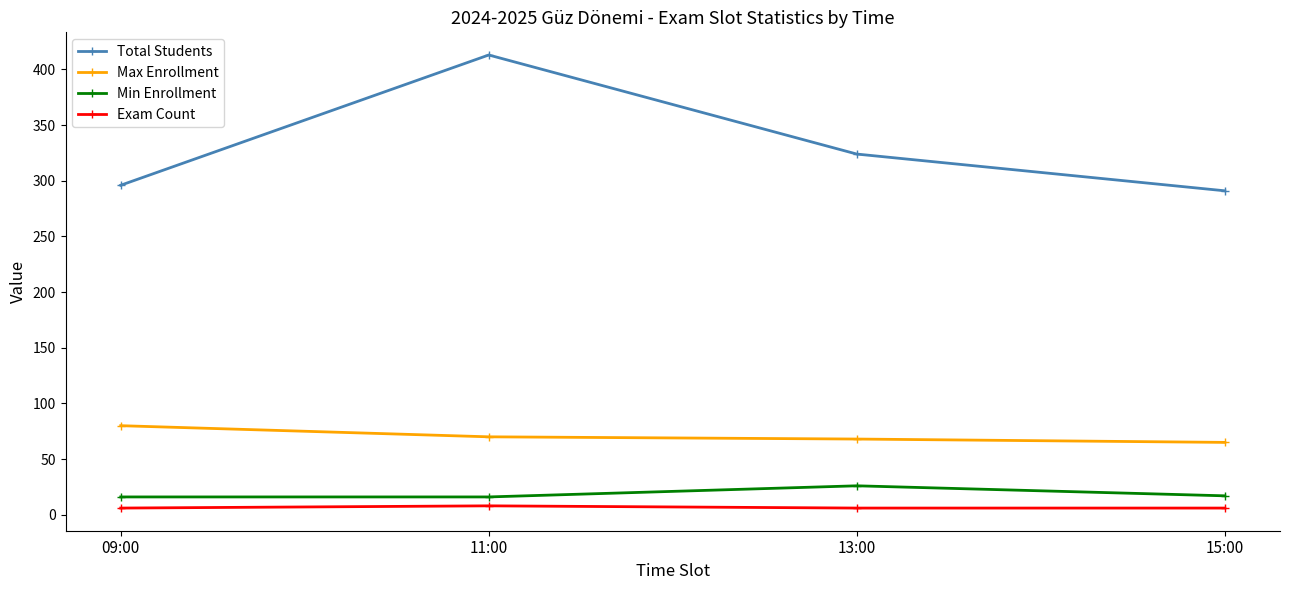

What is the minimum value shown in the chart?

6